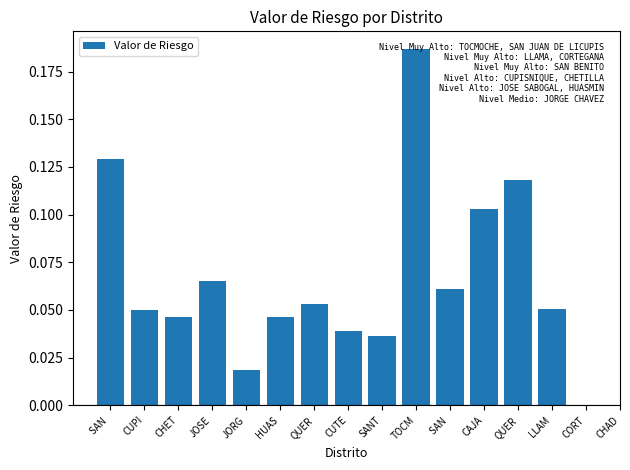

What is the sum of all values?

1.1